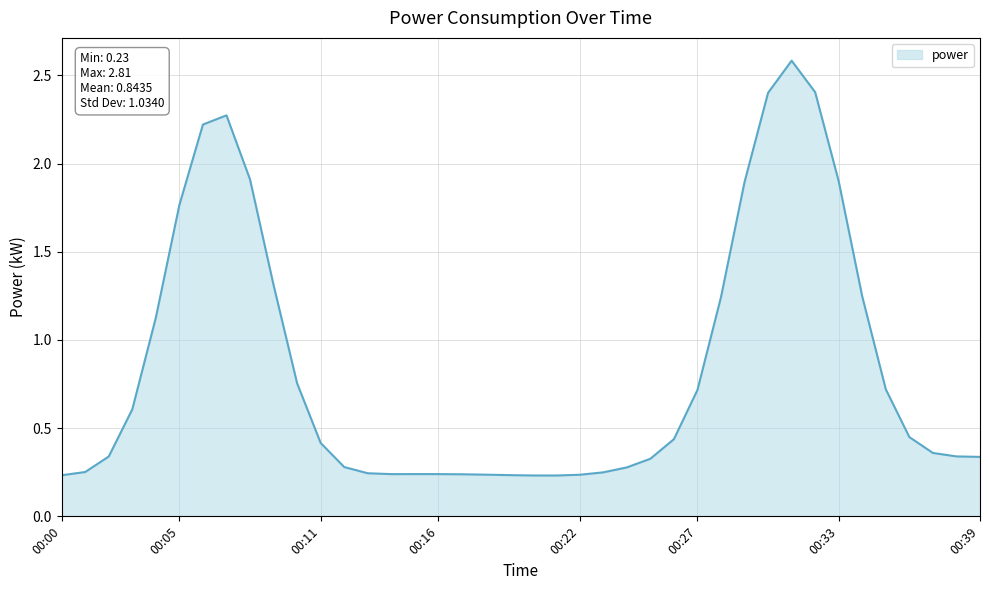

What is the difference between the maximum and minimum values?

2.4